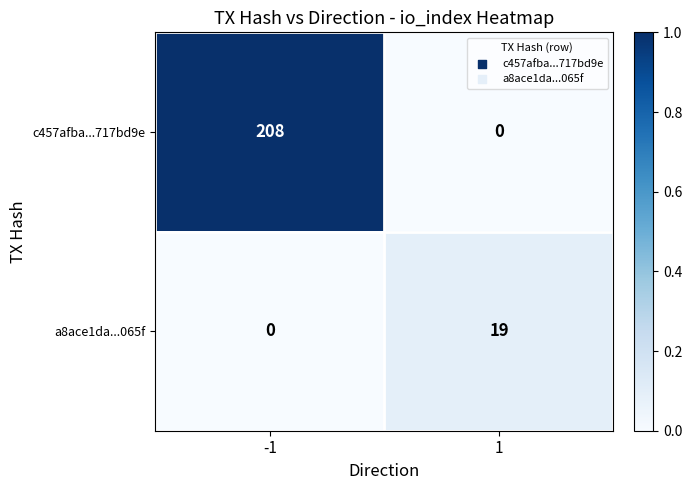

True or false: c457afba...717bd9e has a value of 0 at 1.

True